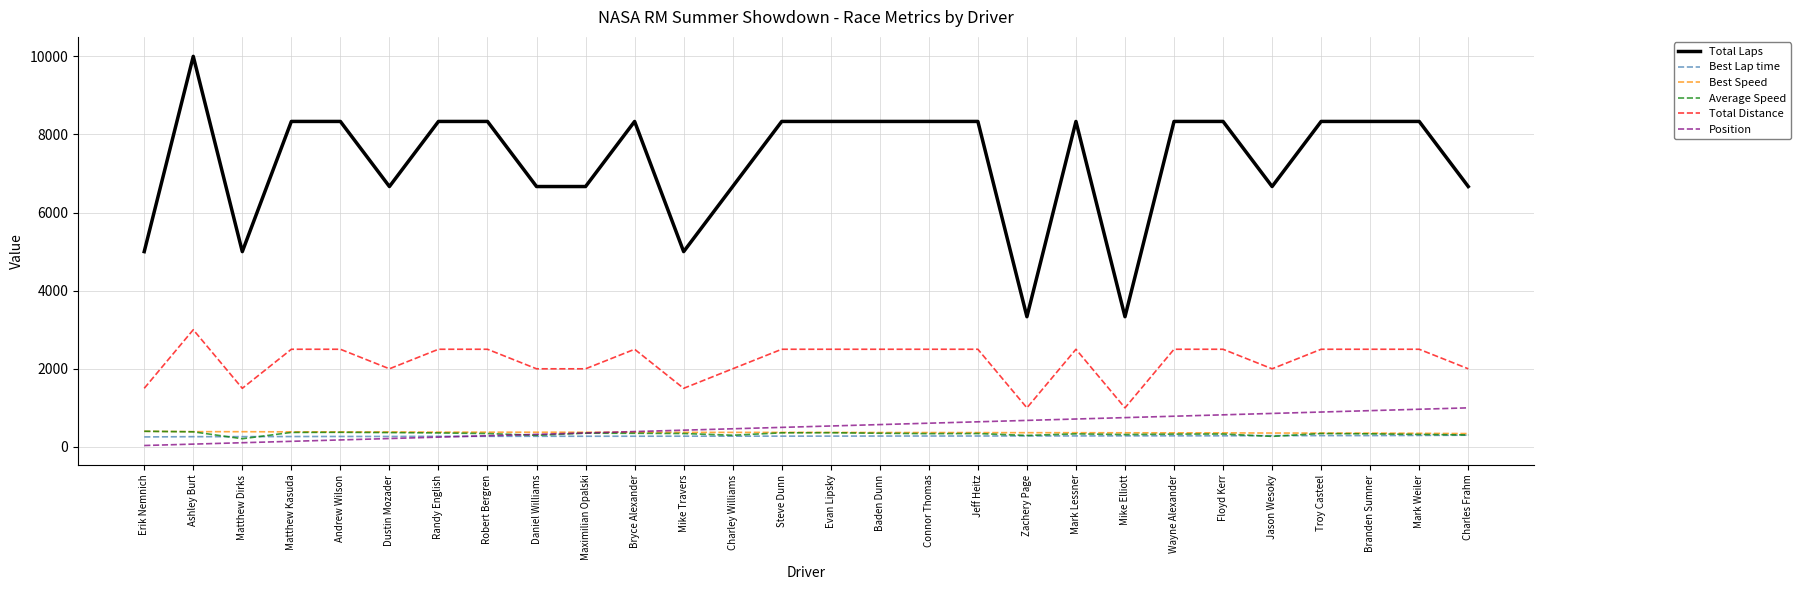

What is the spread (max minus min) of values at Wayne Alexander?

8049.6